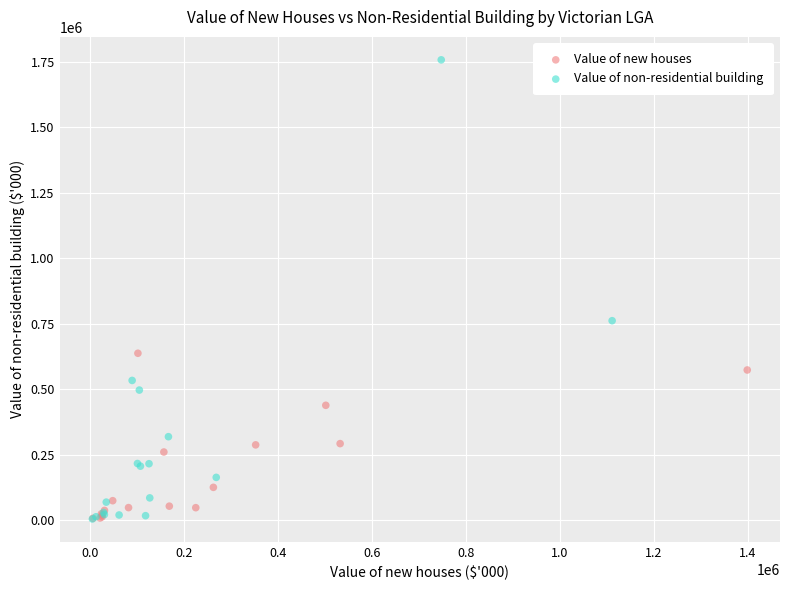

Which series contains the highest Y value?

Value of non-residential building